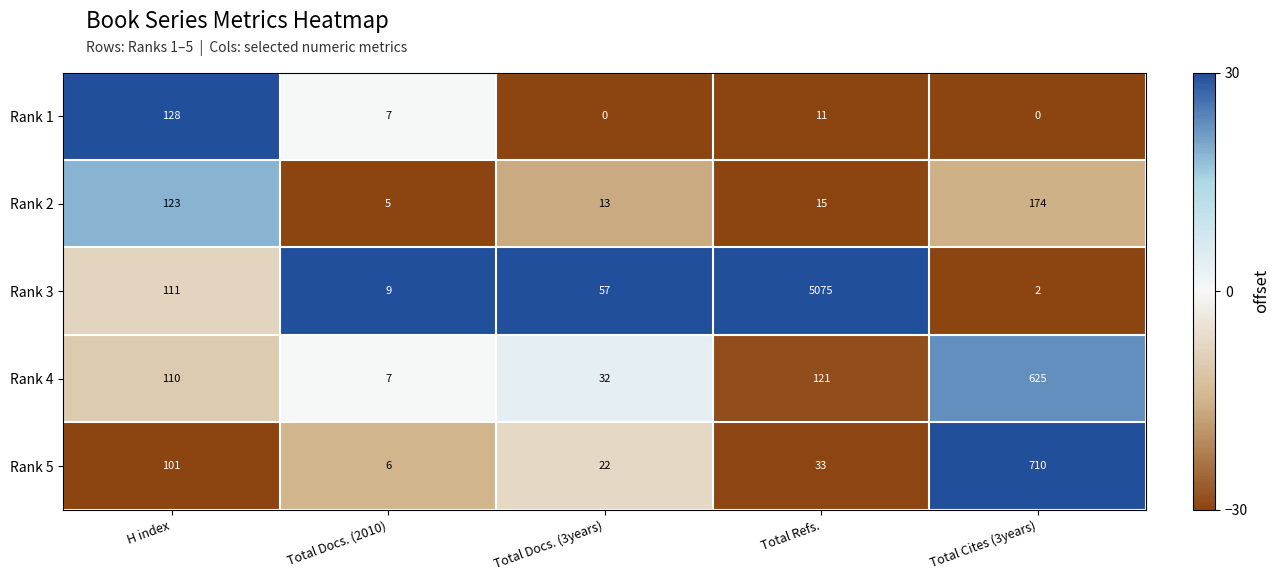

Where does the Rank 2 series first go above 15?

H index